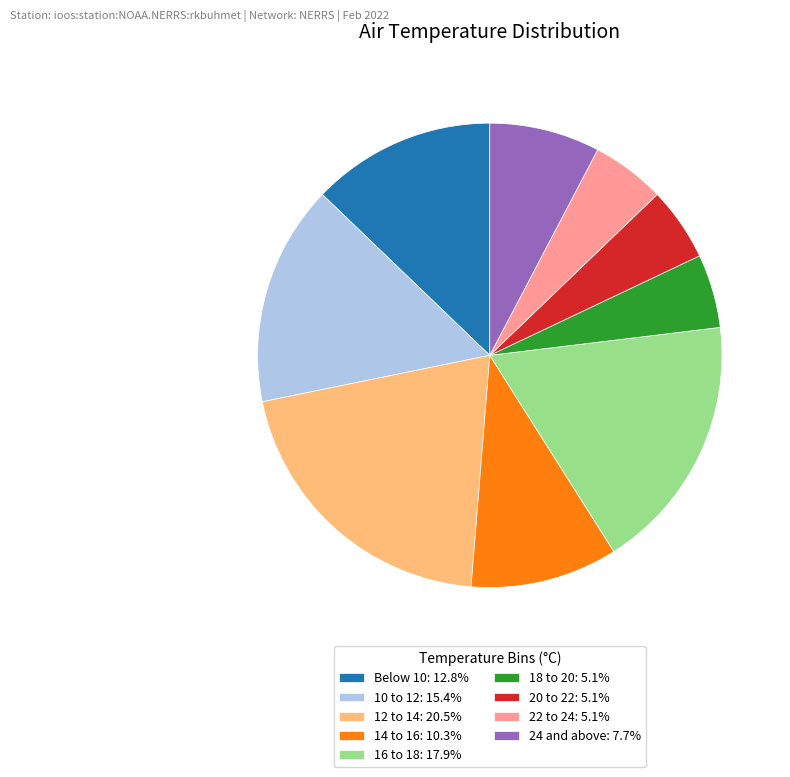

Is there a majority slice in this chart?

No